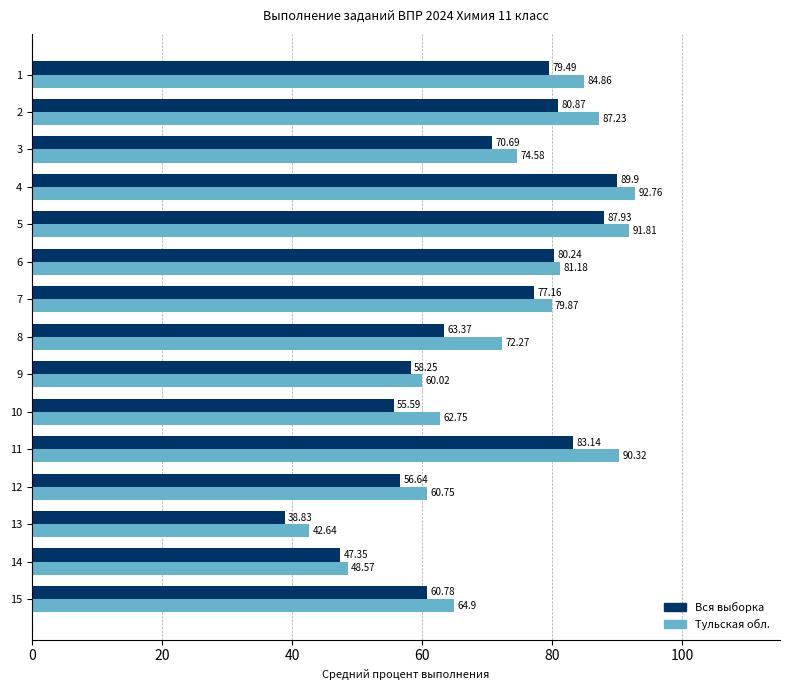

List the series in order of their peak value, lowest first.

Вся выборка, Тульская обл.